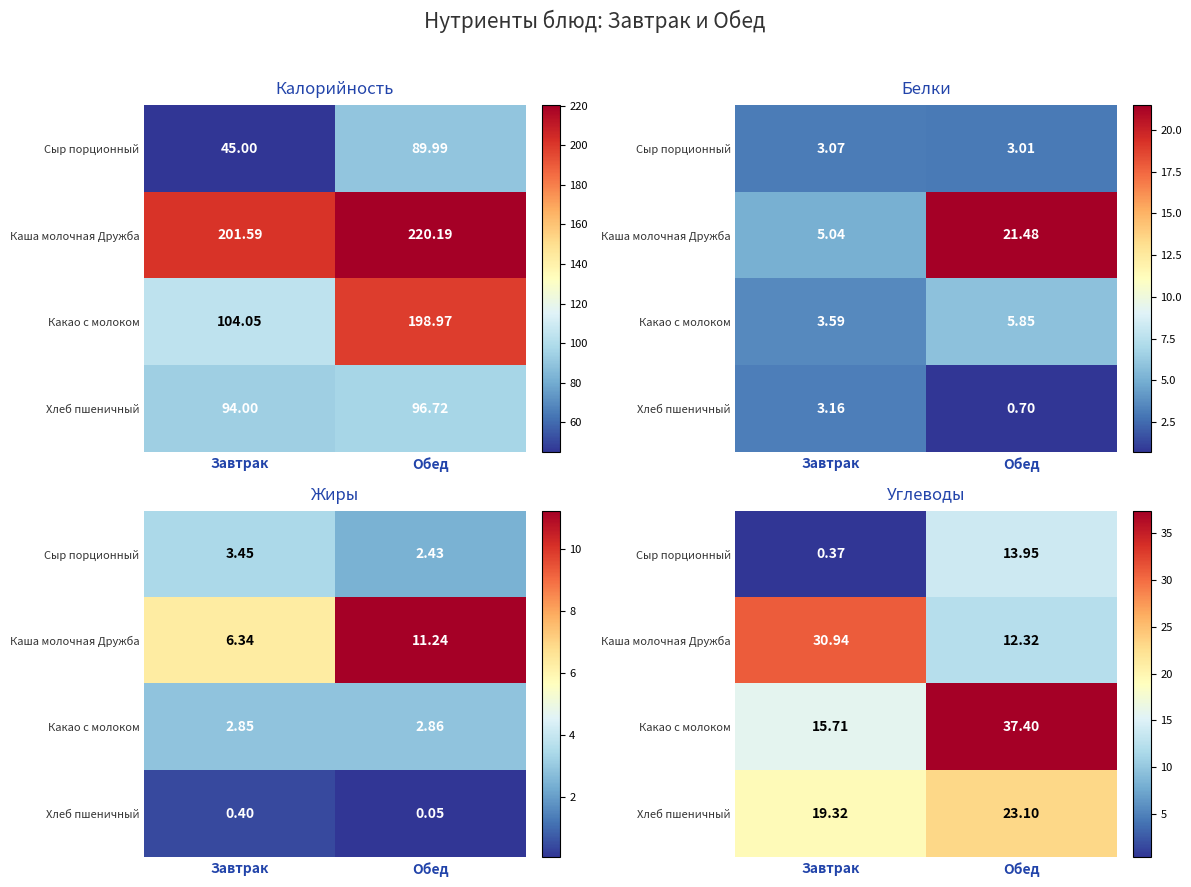

The value of Какао с молоком at Обед is 20.2. True or false?

False